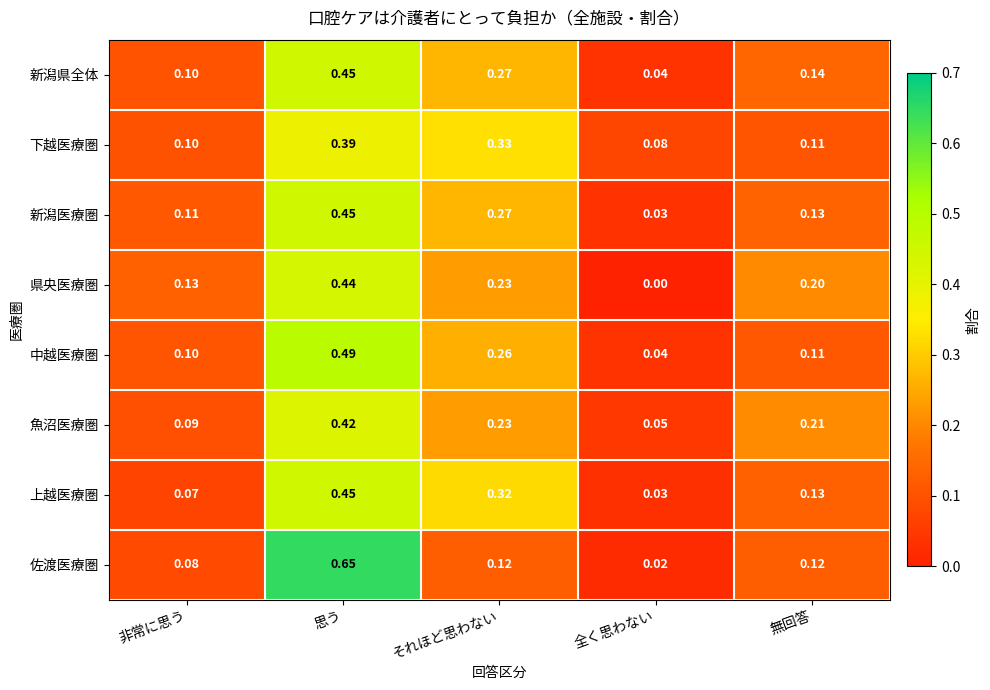

At which label does 佐渡医療圏 reach its minimum?

全く思わない